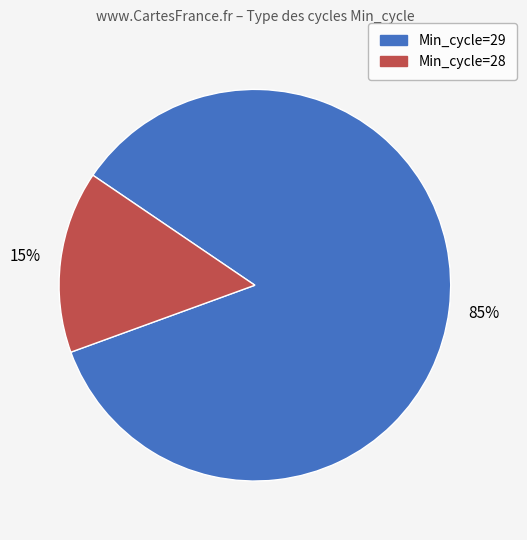

How many slices are in this pie chart?

2